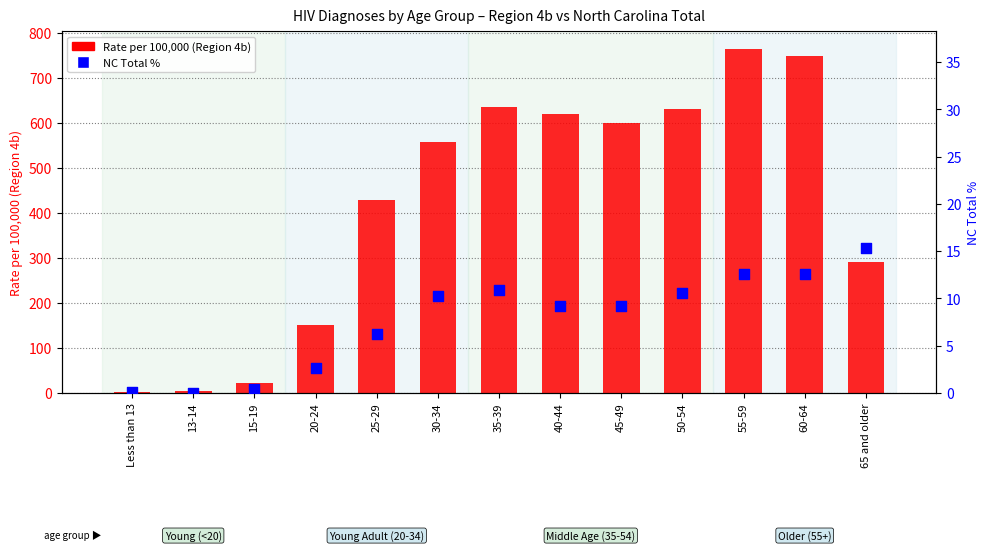

Which series has the widest spread of Y values?

Rate per 100,000 (Region 4b)